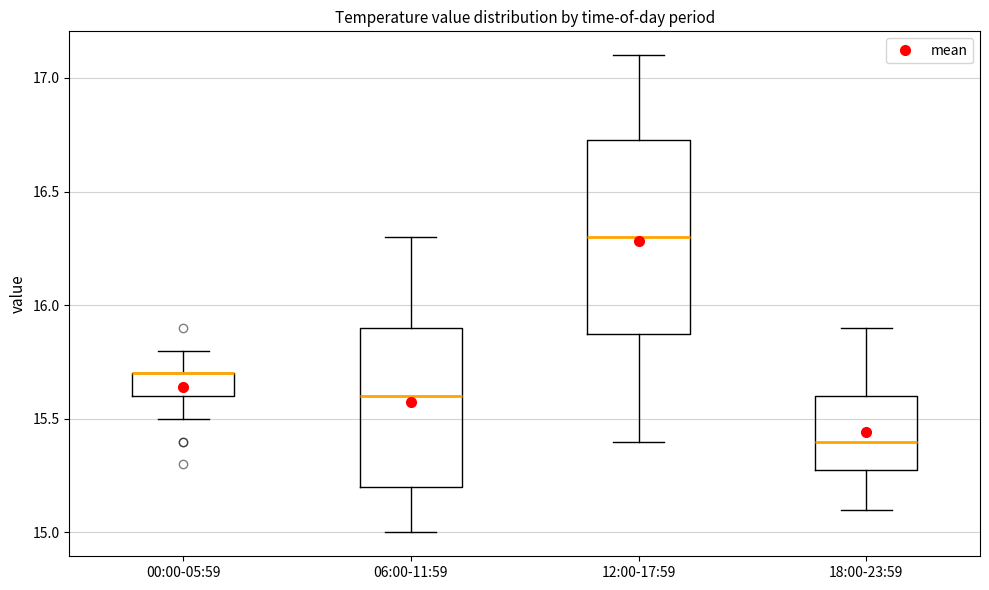

Reading left to right, read every box against the y-axis: the position of its median line, the range the box covers, and the ends of its whiskers. The values are not printed on the chart, so give them approximately, as read against the axis.

00:00-05:59: median 15.70 (drawn on the box's upper edge), box 15.60 to 15.70, whiskers 15.50 to 15.80
06:00-11:59: median 15.60, box 15.20 to 15.90, whiskers 15.00 to 16.30
12:00-17:59: median 16.30, box 15.90 to 16.75, whiskers 15.40 to 17.10
18:00-23:59: median 15.40, box 15.30 to 15.60, whiskers 15.10 to 15.90